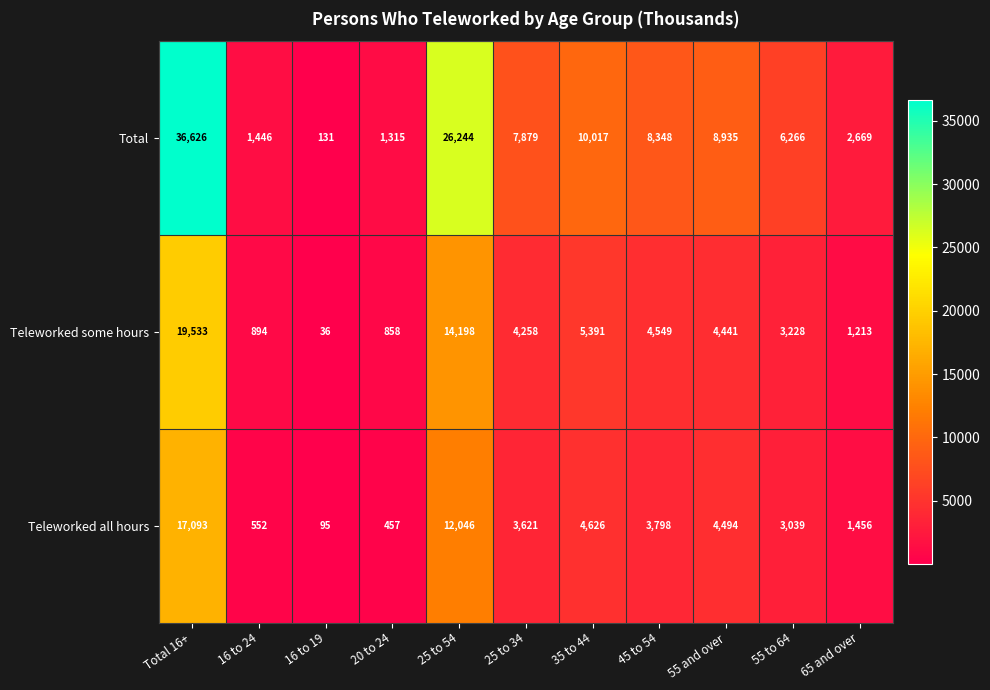

At which category does the chart reach its minimum across all series?

16 to 19